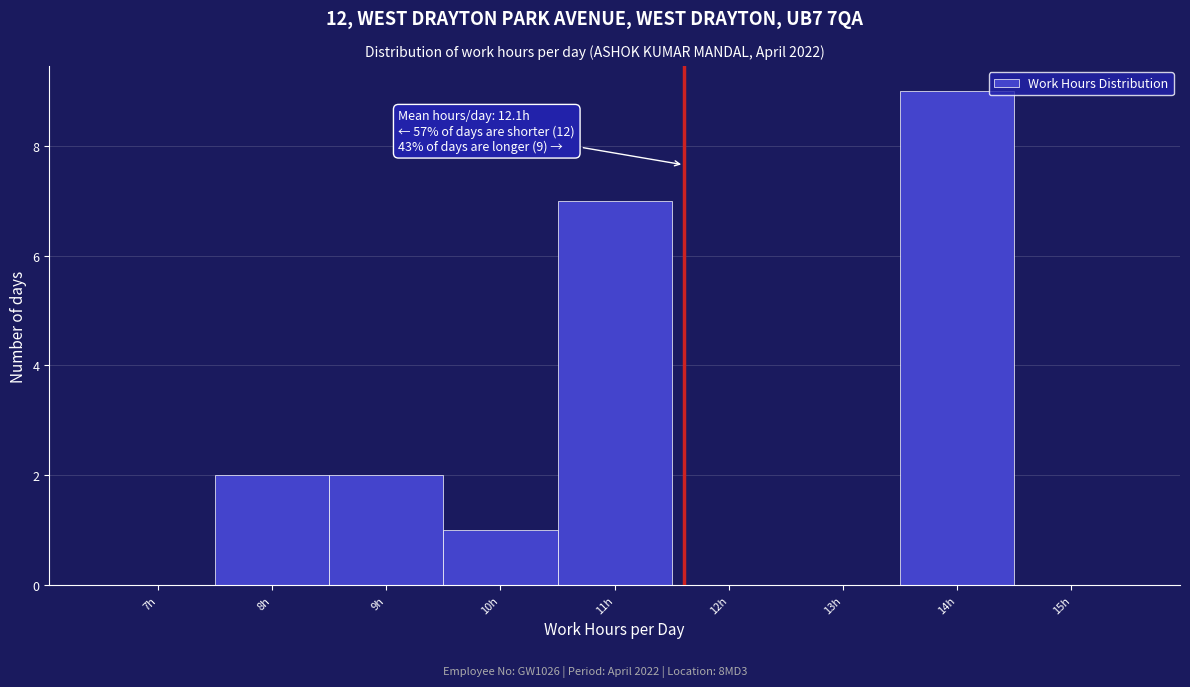

Reading right to left, what are all the values shown in this chart?

15h=0	14h=9	13h=0	12h=0	11h=7	10h=1	9h=2	8h=2	7h=0